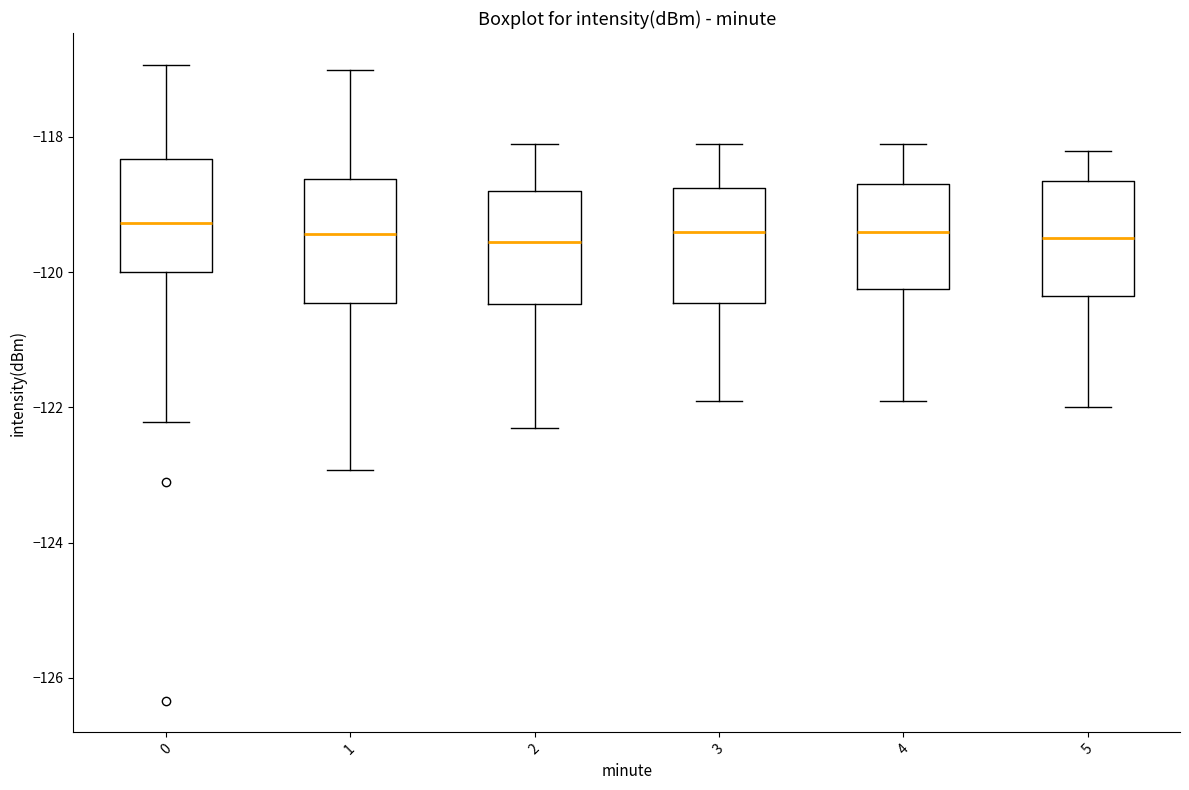

Reading left to right, read every box against the y-axis: the position of its median line, the range the box covers, and the ends of its whiskers. The values are not printed on the chart, so give them approximately, as read against the axis.

0: median -119.2, box -120.0 to -118.4, whiskers -122.2 to -117.0
1: median -119.4, box -120.4 to -118.6, whiskers -123.0 to -117.0
2: median -119.6, box -120.4 to -118.8, whiskers -122.2 to -118.0
3: median -119.4, box -120.4 to -118.8, whiskers -121.8 to -118.0
4: median -119.4, box -120.2 to -118.6, whiskers -121.8 to -118.0
5: median -119.4, box -120.4 to -118.6, whiskers -122.0 to -118.2